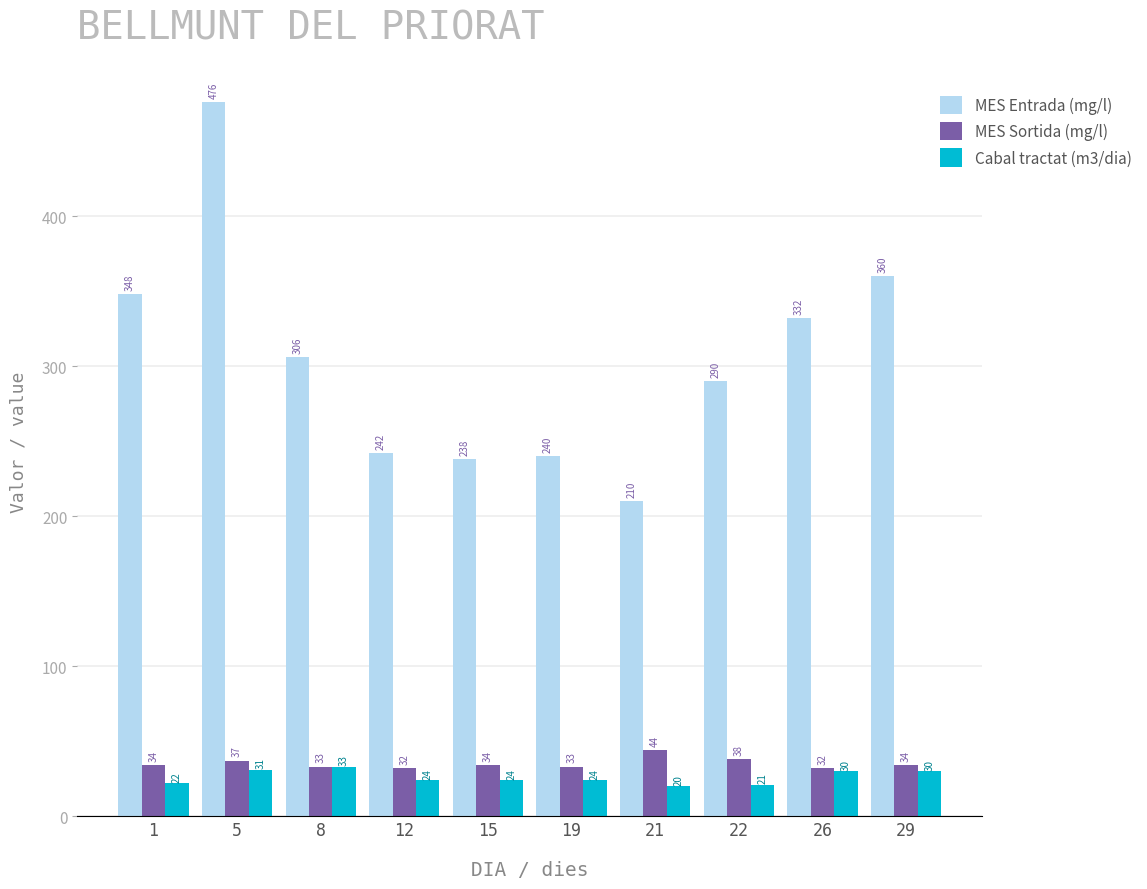

At which category is the sum across all series the highest?

5